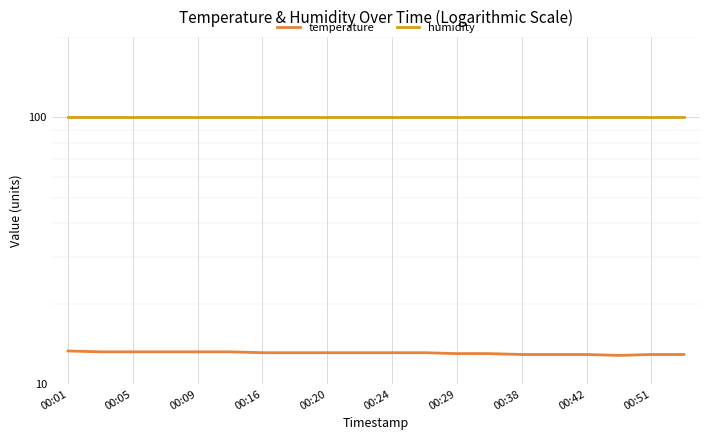

What value does the temperature series have at 00:24?

13.1